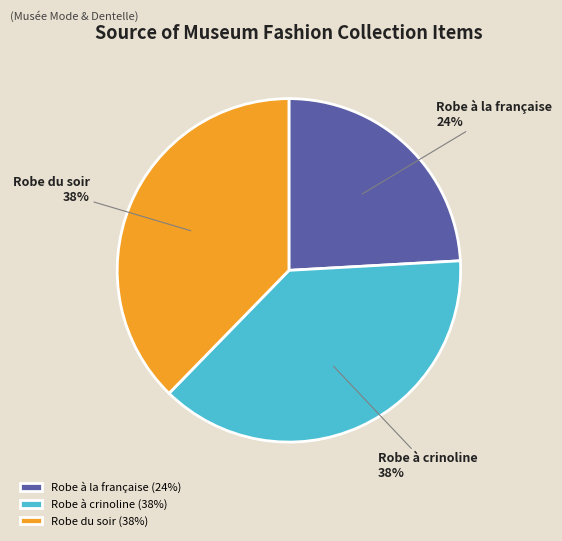

Do Robe à crinoline and Robe du soir together represent more than half of the pie?

Yes